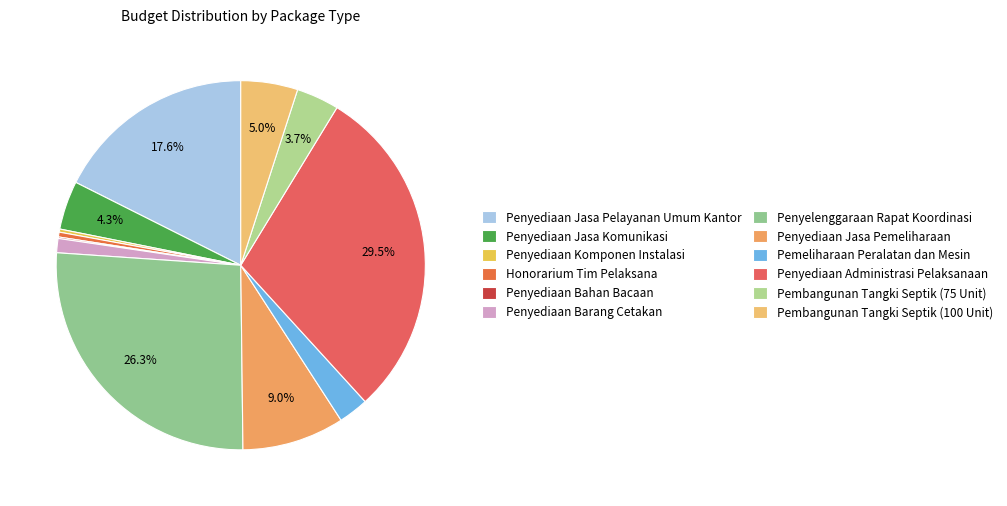

How many slices are in this pie chart?

12